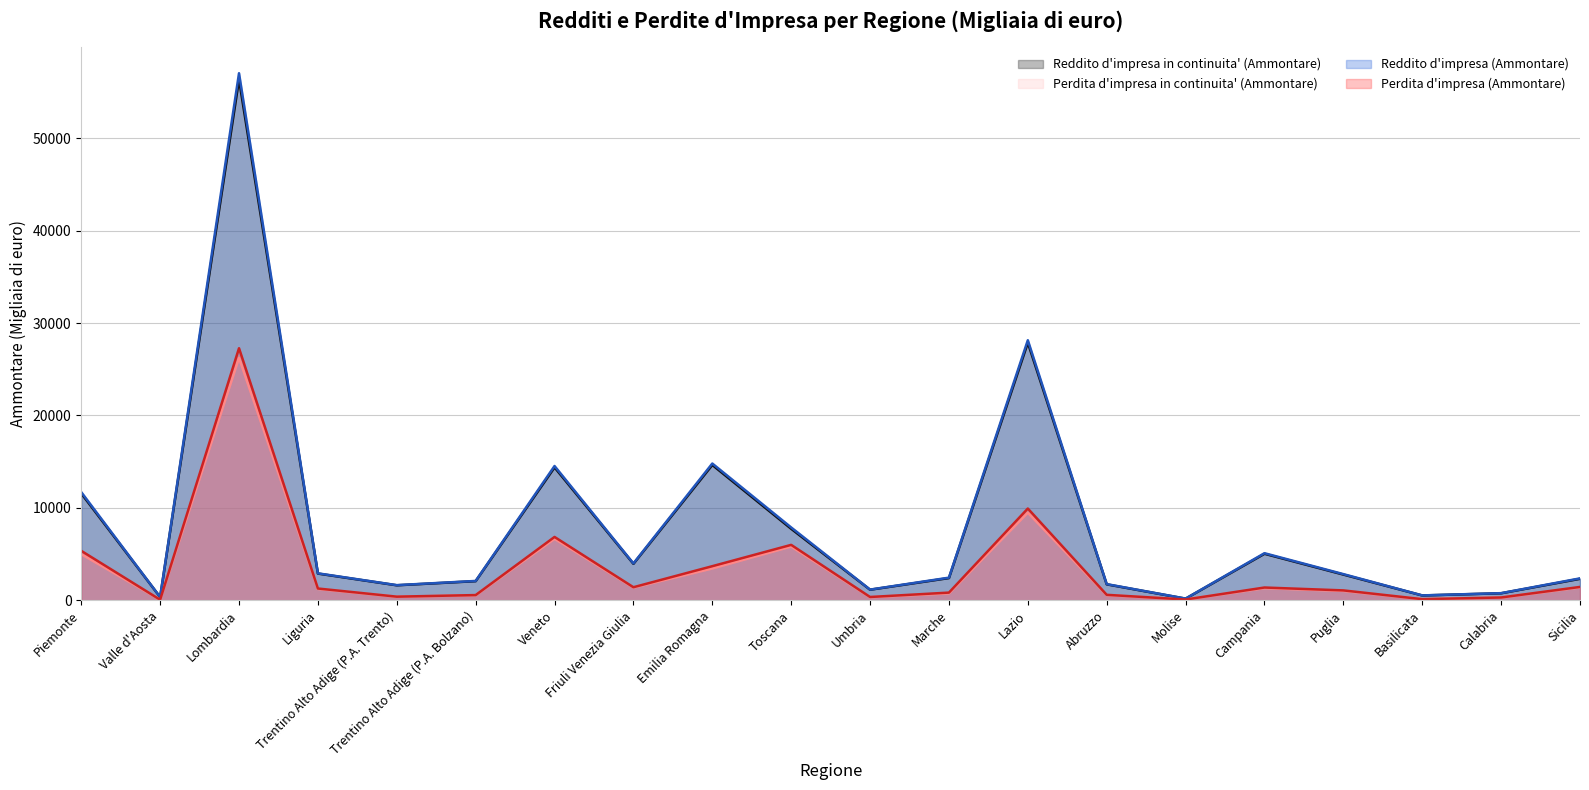

Where does the Reddito d'impresa in continuita' (Ammontare) series first go above 2775?

Piemonte